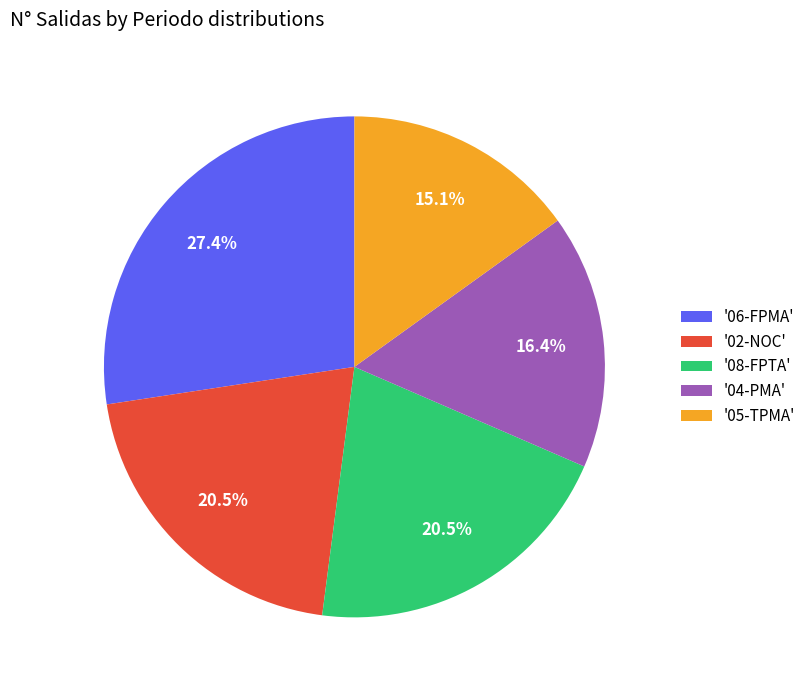

Between '04-PMA' and '08-FPTA', which is larger?

'08-FPTA'